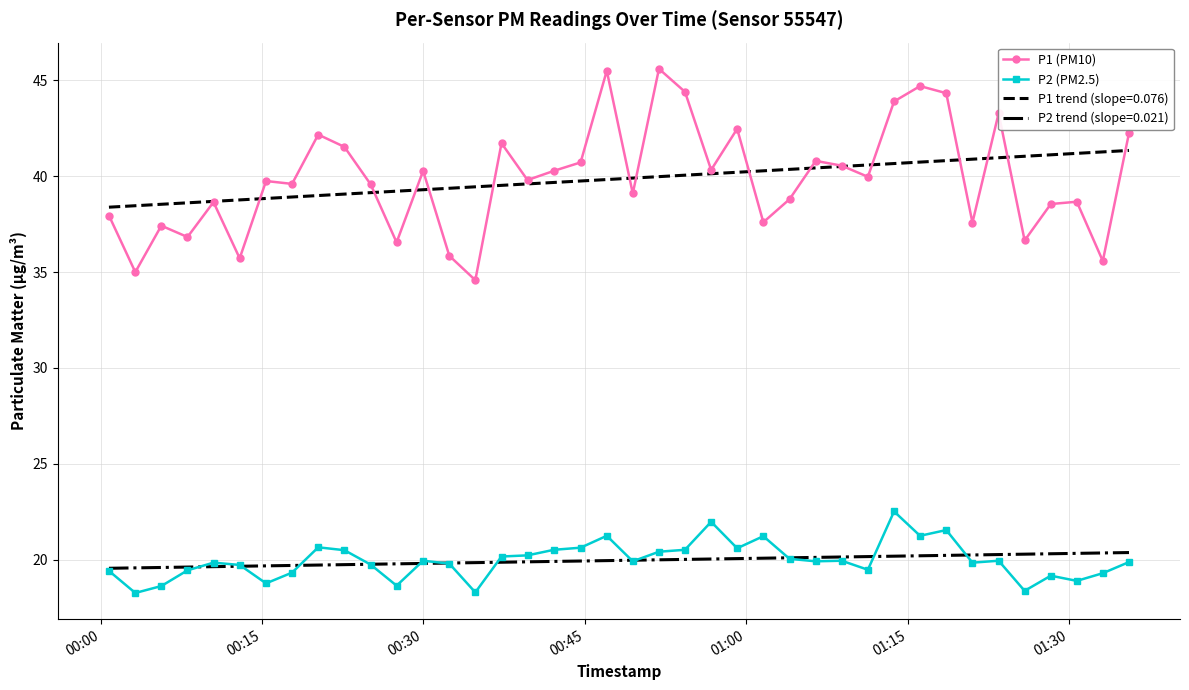

Rank the series by their maximum value, from lowest to highest.

P2 trend (slope=0.021), P2 (PM2.5), P1 trend (slope=0.076), P1 (PM10)